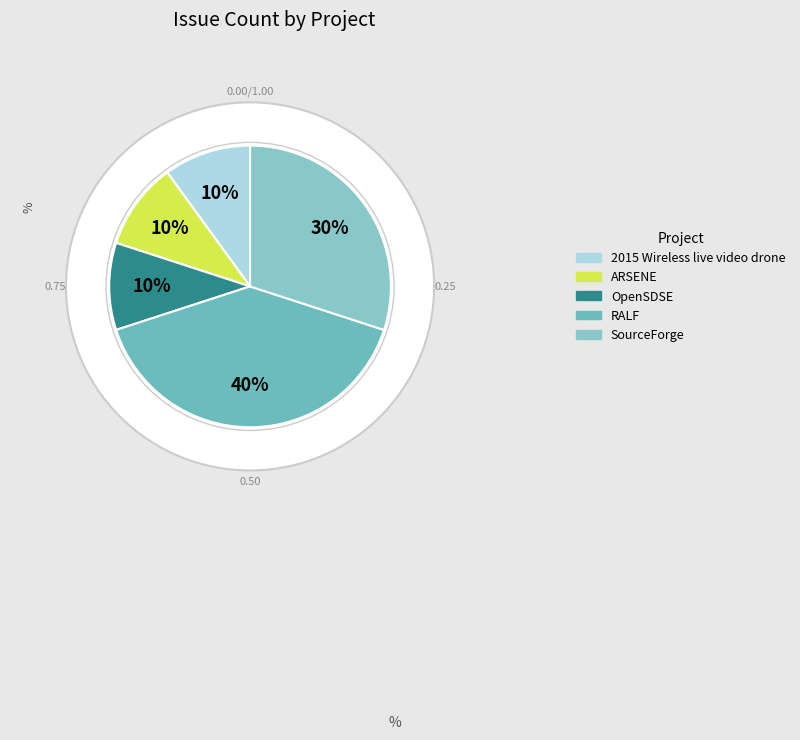

Is the sum of RALF and OpenSDSE greater than half?

No